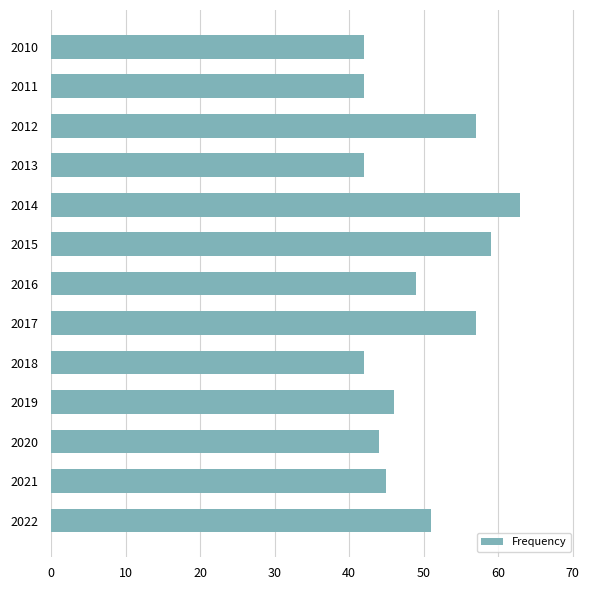

The chart shows a value of 62 at 2018. True or false?

False